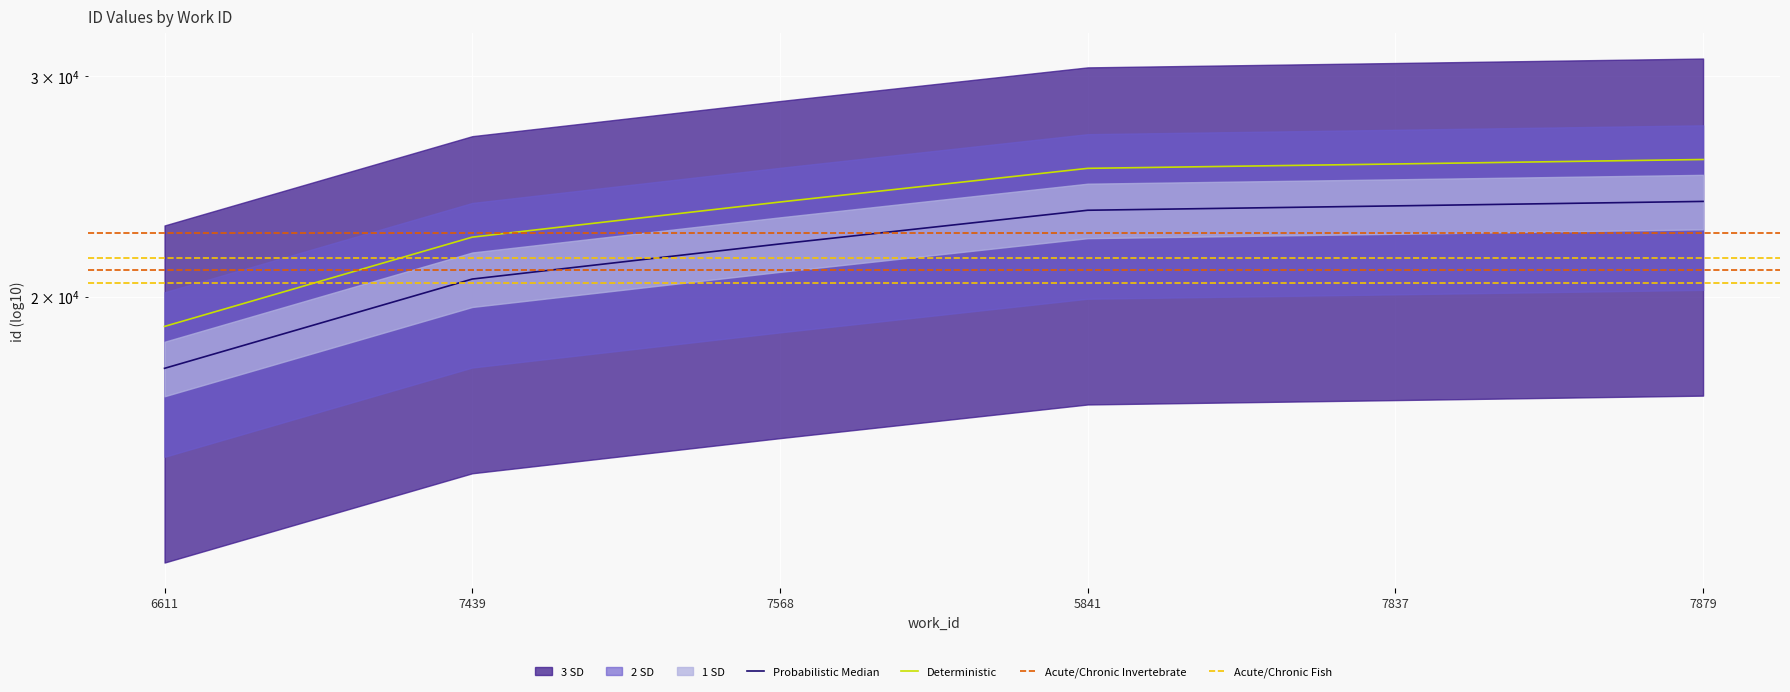

True or false: 2 SD and 1 SD intersect in this chart.

False